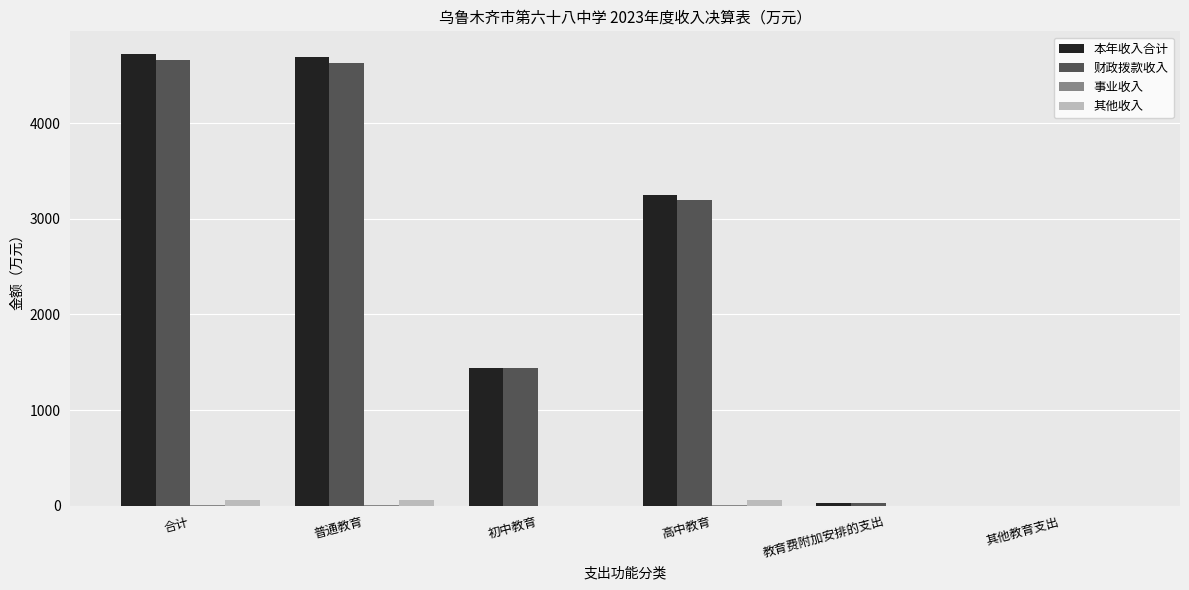

What is the maximum value shown in the chart?

4723.3